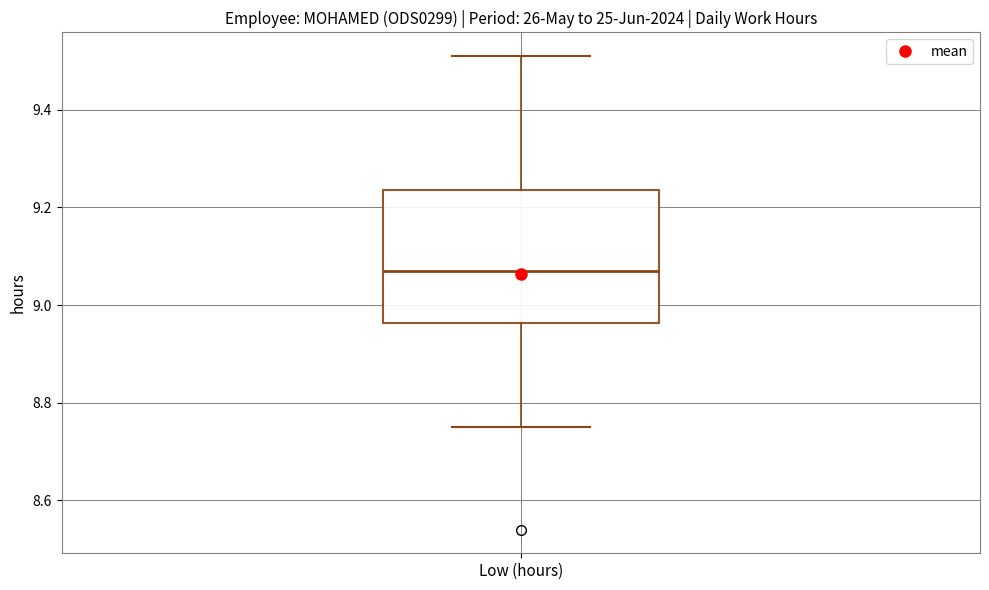

Read this box plot against the y-axis: the position of the median line, the range covered by the box, and the ends of both whiskers. The values are not printed on the chart, so give them approximately, as read against the axis.

median 9.08, box 8.96 to 9.24, whiskers 8.76 to 9.52